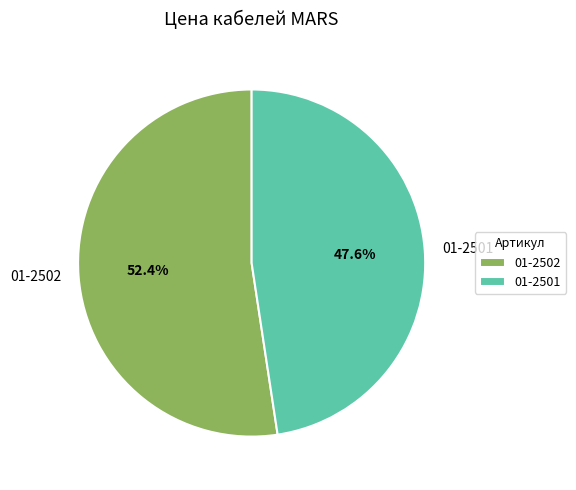

Which slice represents more than half of the pie?

01-2502